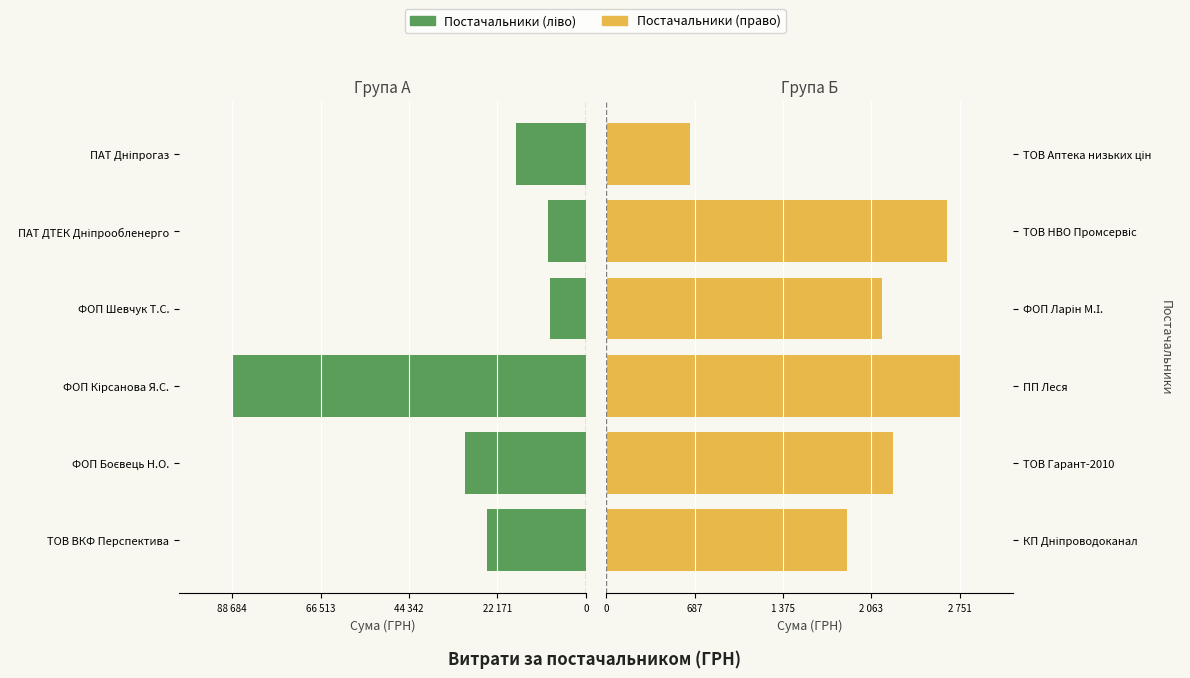

Is it true that Постачальники (ліво) equals -17623.1 at ПАТ Дніпрогаз?

True